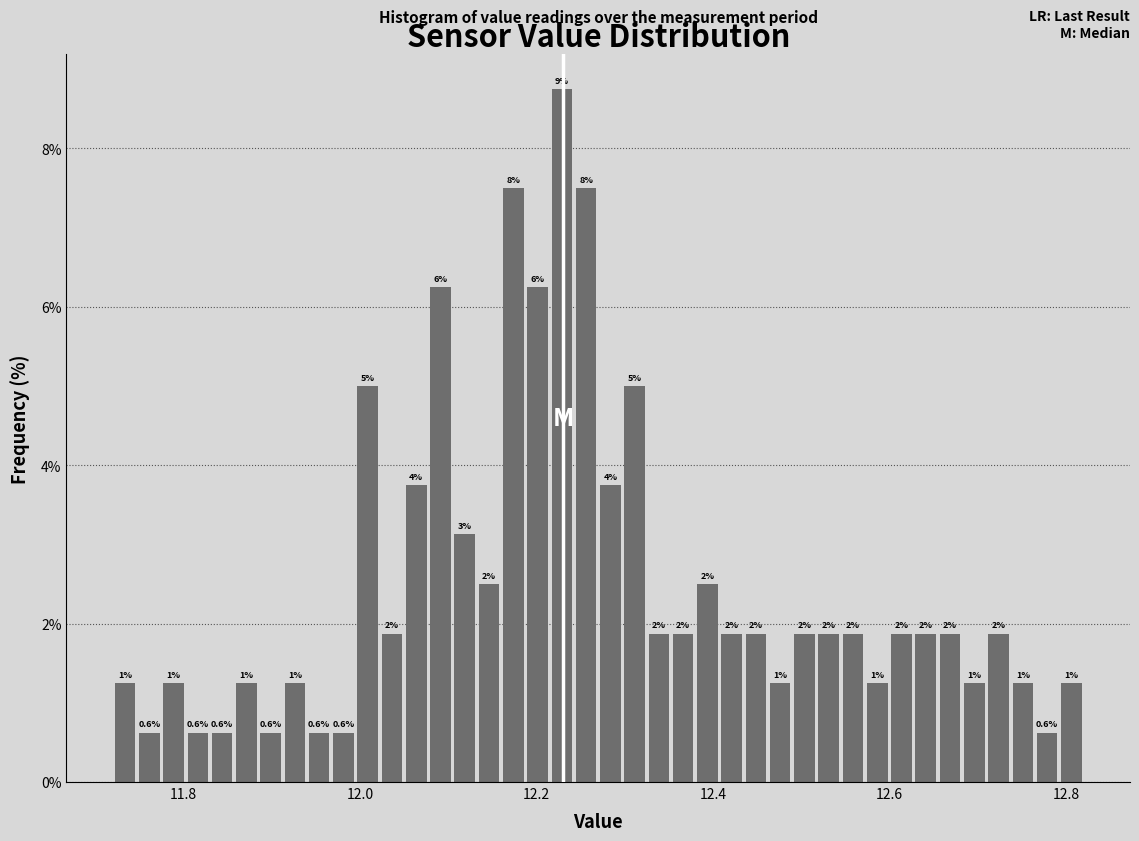

Read against the x-axis, roughly where is the centre of the tallest bar?

12.22